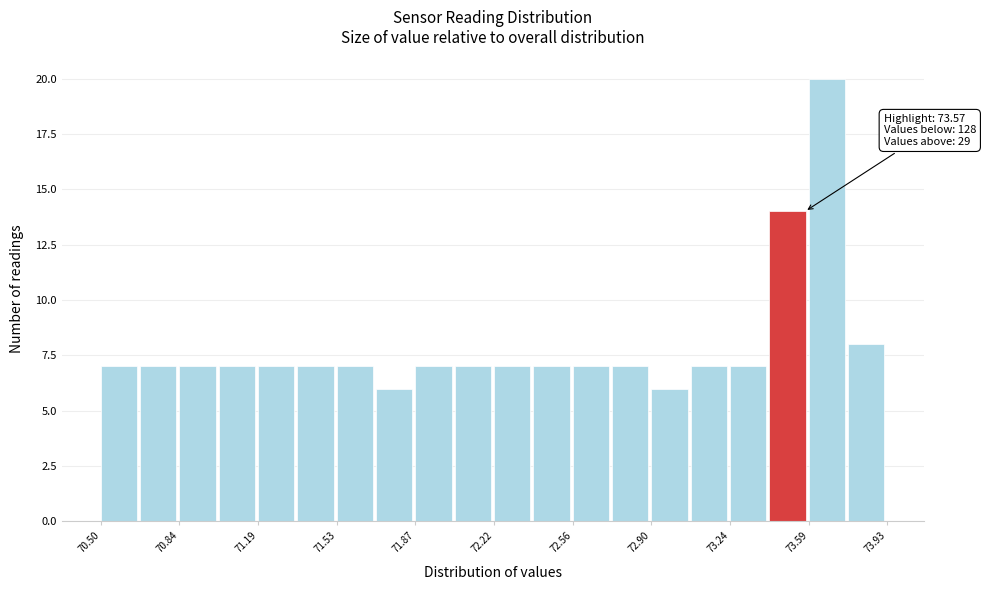

Read against the x-axis, roughly where is the centre of the tallest bar?

73.65